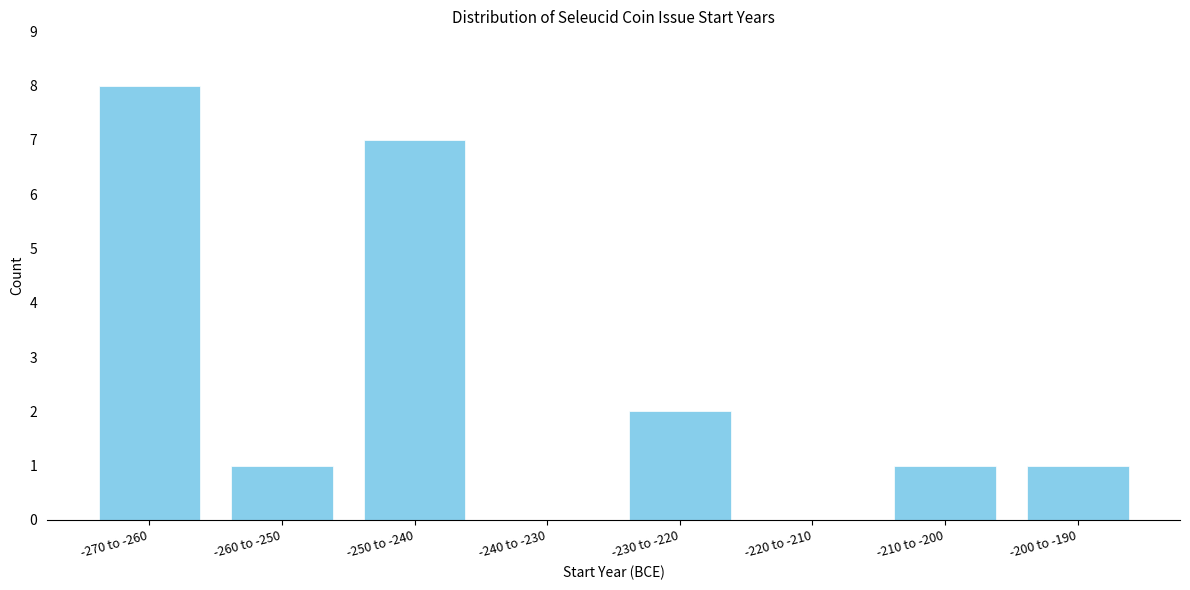

Reading right to left, what are all the values shown in this chart?

-200 to -190=1	-210 to -200=1	-220 to -210=0	-230 to -220=2	-240 to -230=0	-250 to -240=7	-260 to -250=1	-270 to -260=8